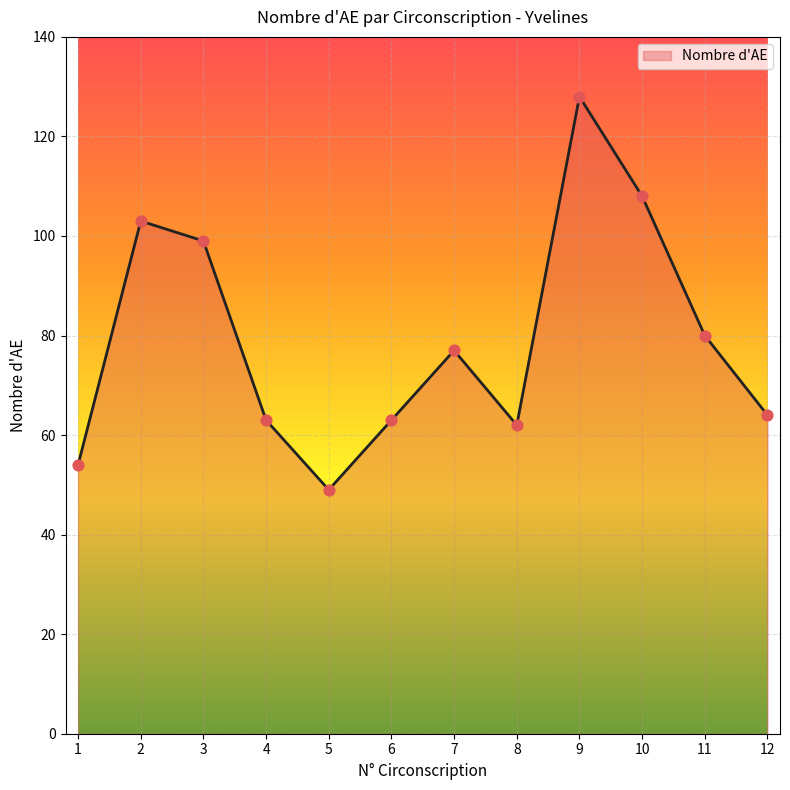

What is the change in value from 8 to 12?

+2